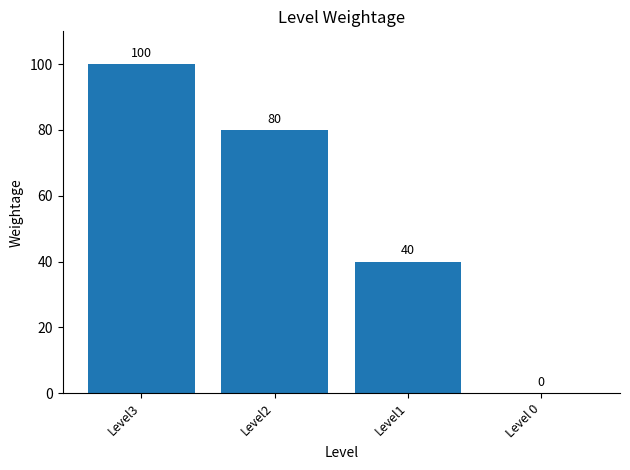

Reading left to right, list all the values displayed in this chart.

Level3=100	Level2=80	Level1=40	Level 0=0